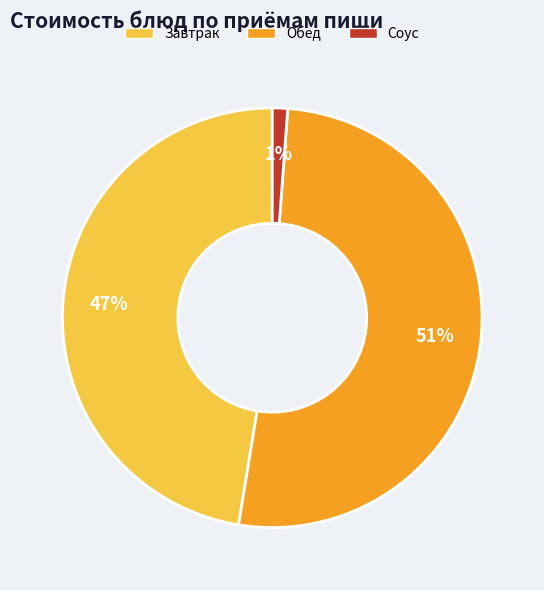

Is there a majority slice in this chart?

Yes